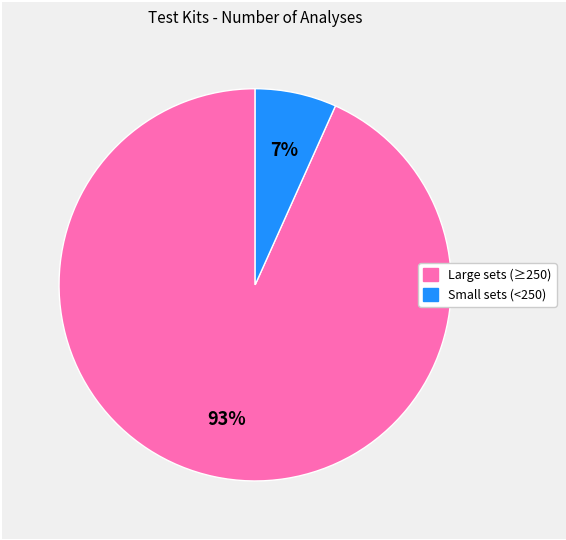

Does any single category account for the majority?

Yes